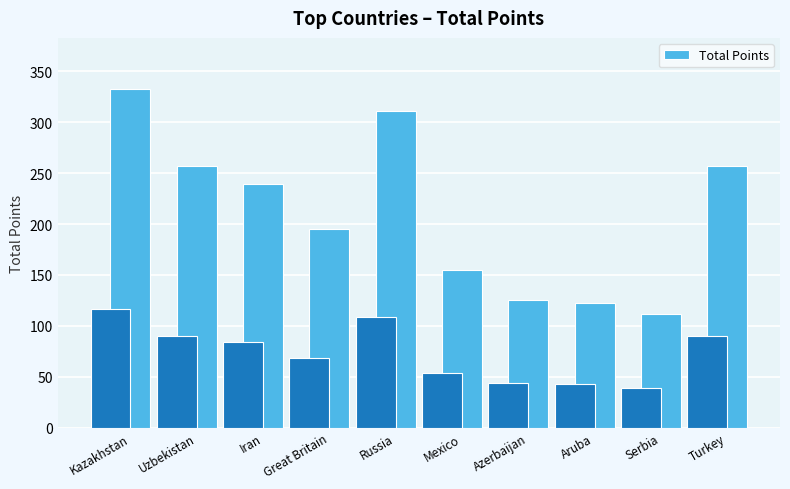

Reading right to left, list all the values displayed in this chart.

Turkey=257.2	Serbia=111.8	Aruba=122.1	Azerbaijan=125.5	Mexico=154.6	Russia=311.4	Great Britain=195.5	Iran=239.6	Uzbekistan=256.9	Kazakhstan=332.9